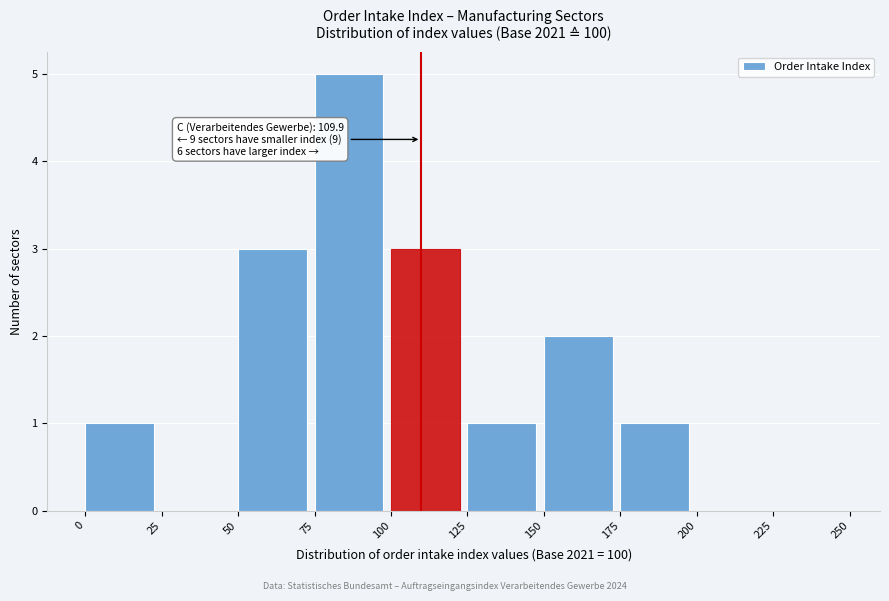

Over which range of the x-axis is the bar tallest?

75 to 100